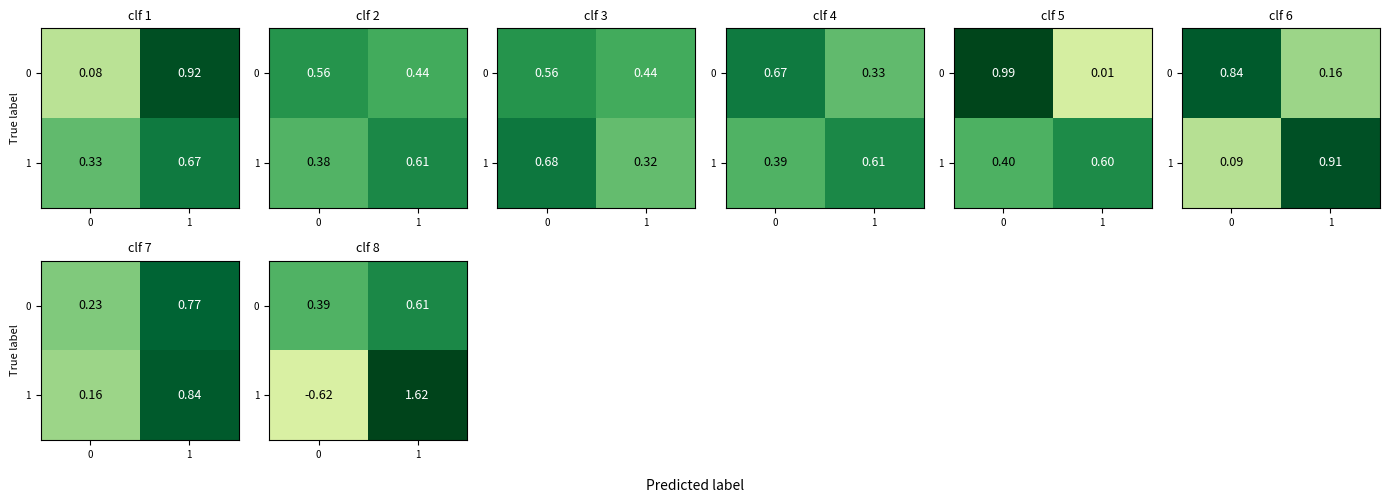

True or false: 1 has a value of 2.3 at 1.

False